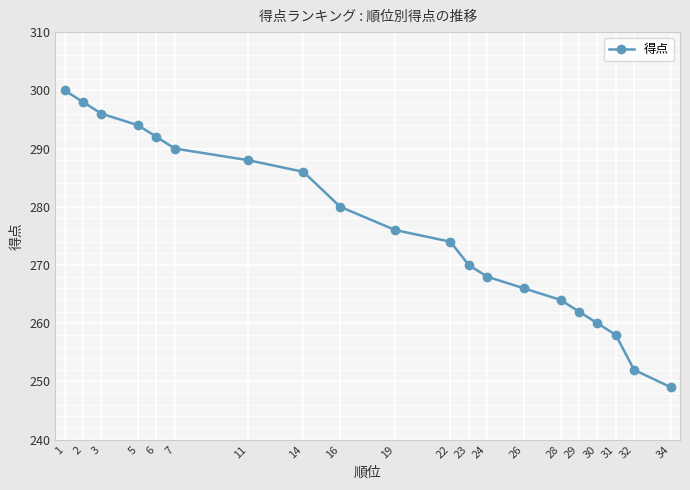

Is it true that the value at 6 is 190?

False